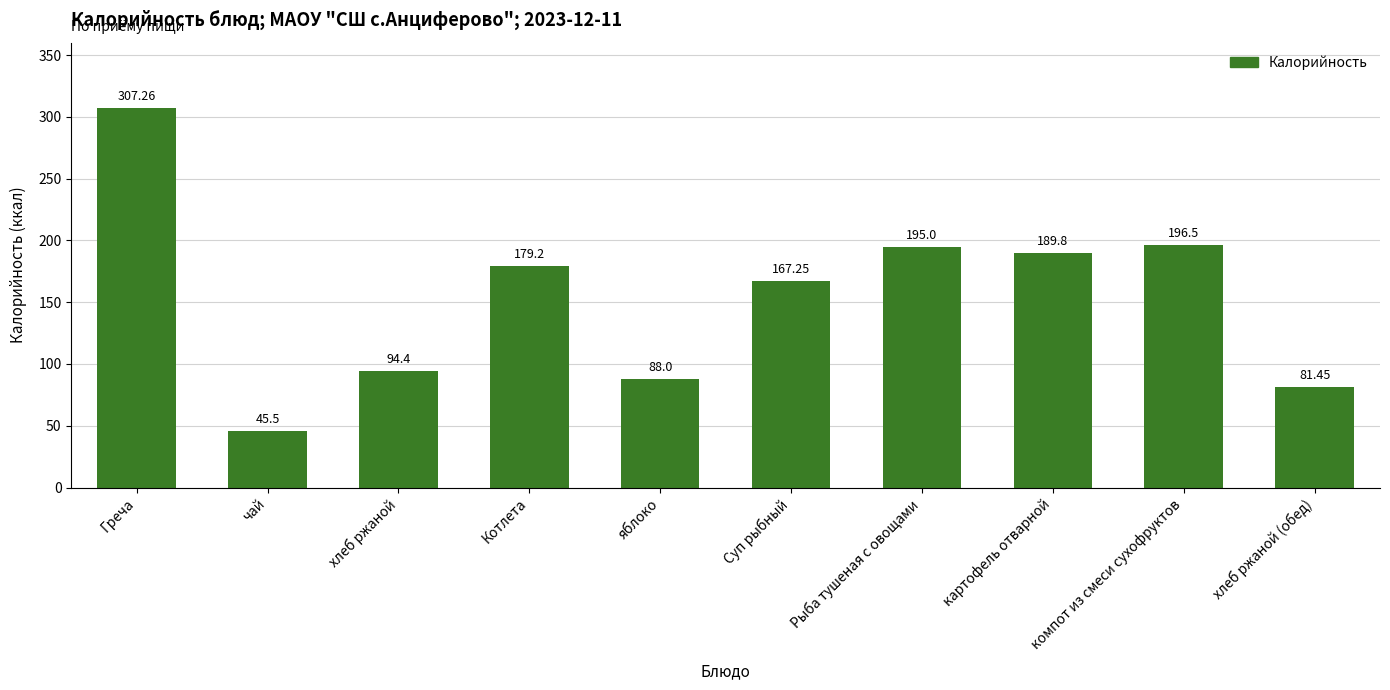

Which category has the highest value across all series?

Греча